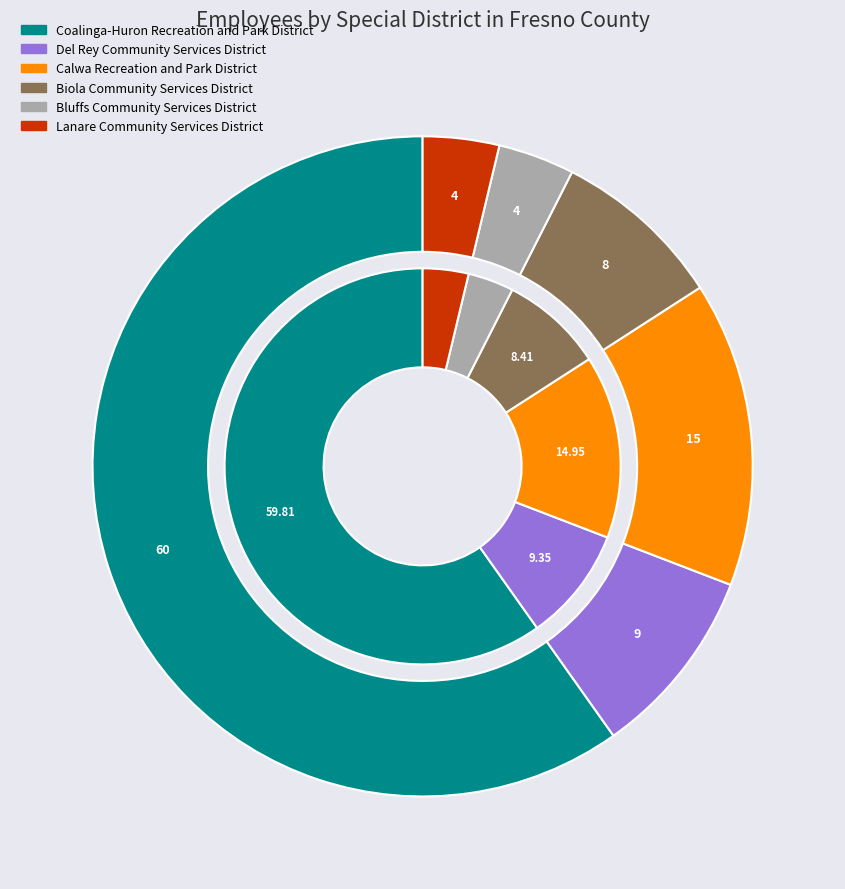

Which has a higher value, Coalinga-Huron Recreation and Park District or Biola Community Services District?

Coalinga-Huron Recreation and Park District